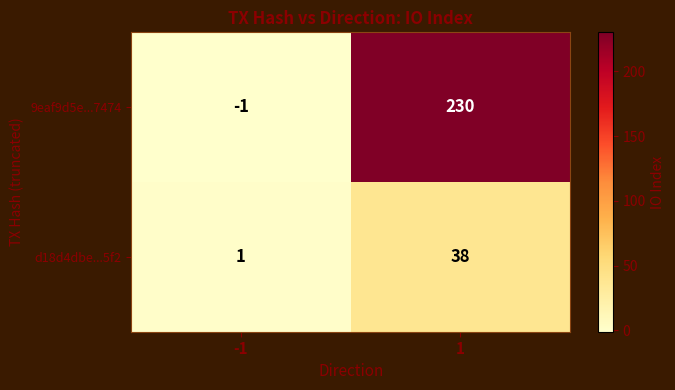

What is the sum of all 9eaf9d5e...7474 values?

229